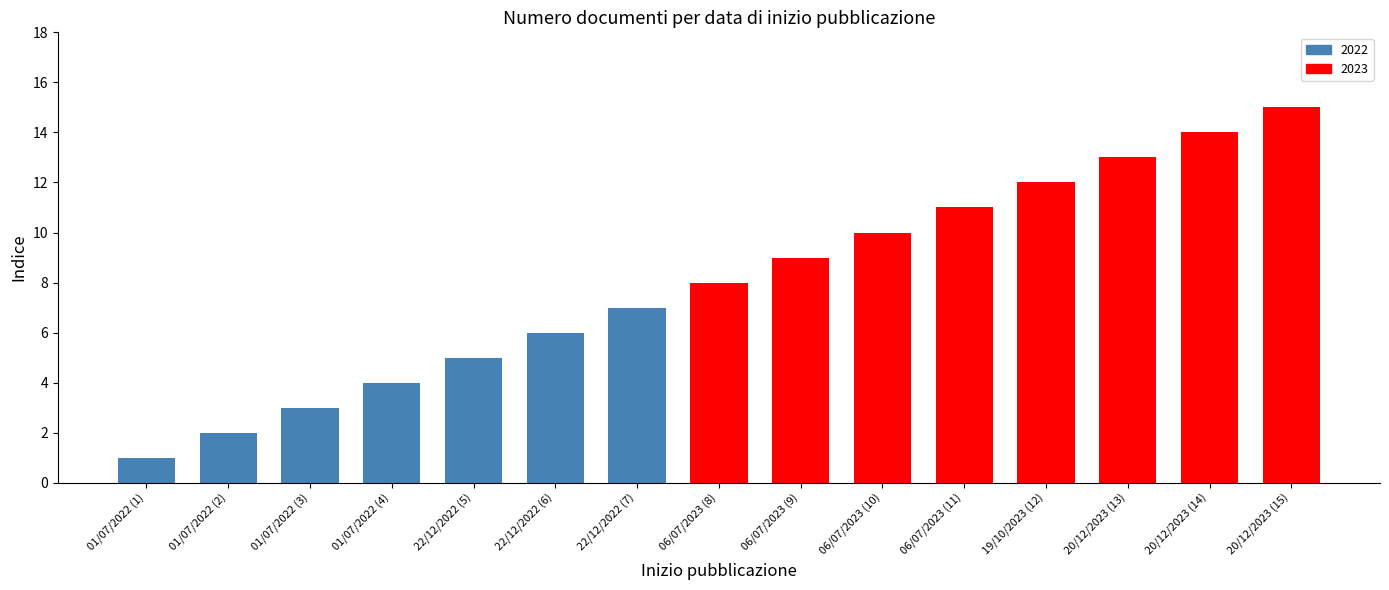

The value at 19/10/2023 (12) is 4. True or false?

False